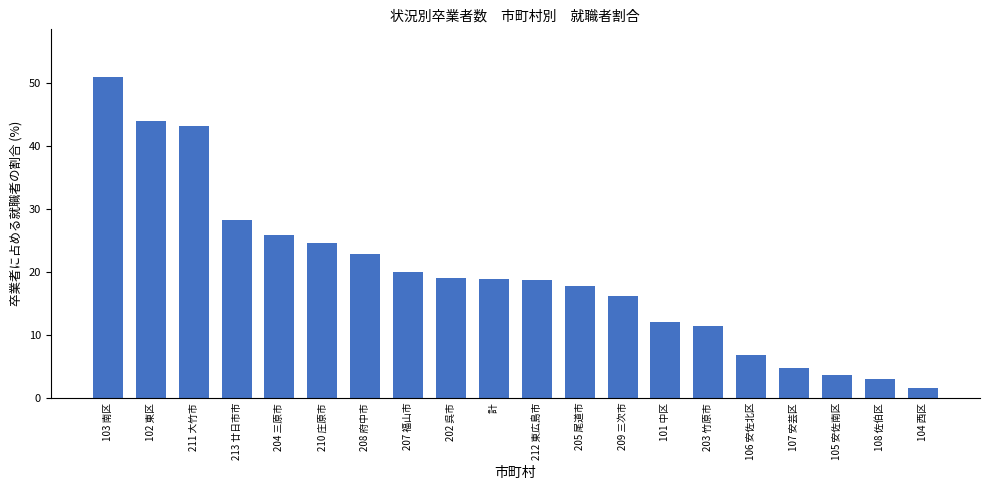

What is the average value?

19.7